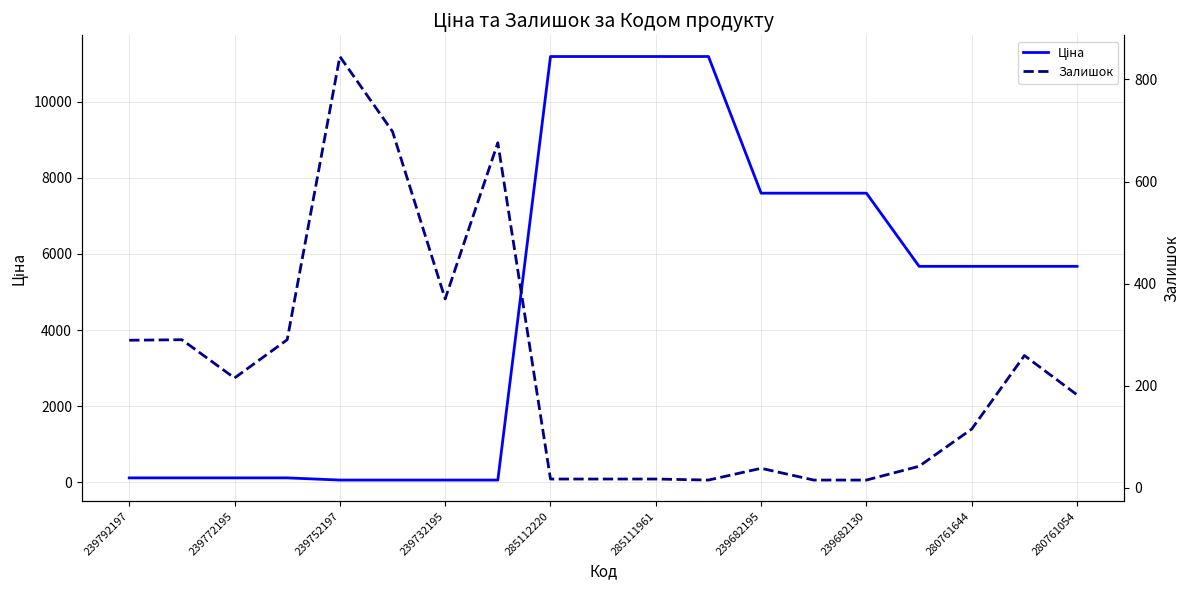

Count the number of categories in the chart.

19